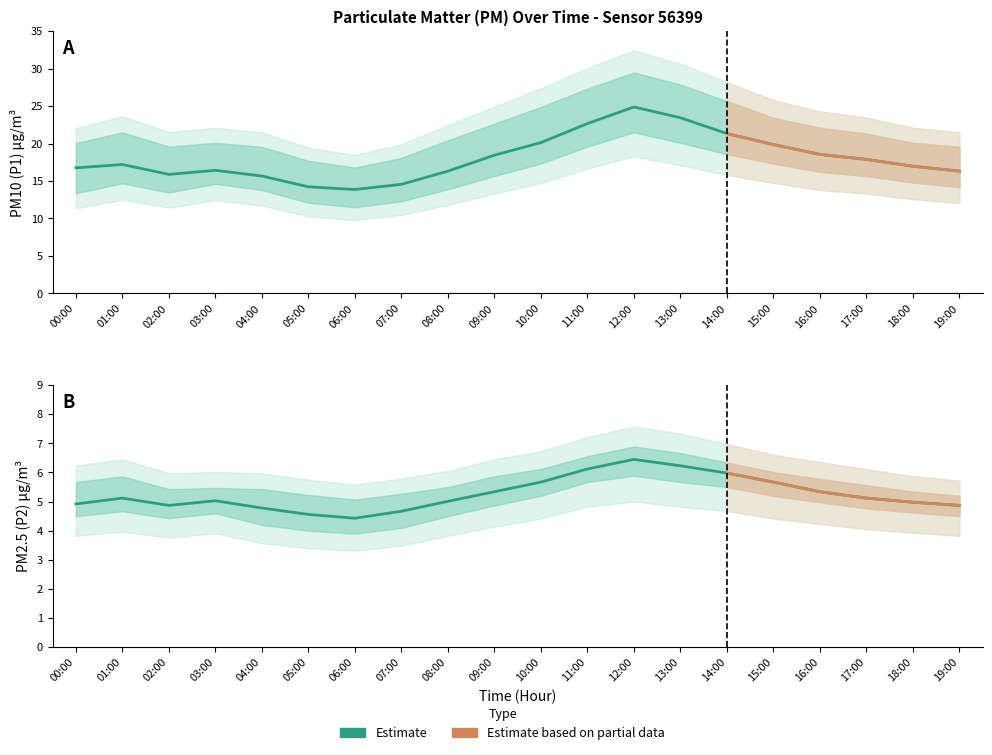

Does the chart have visible grid lines?

No